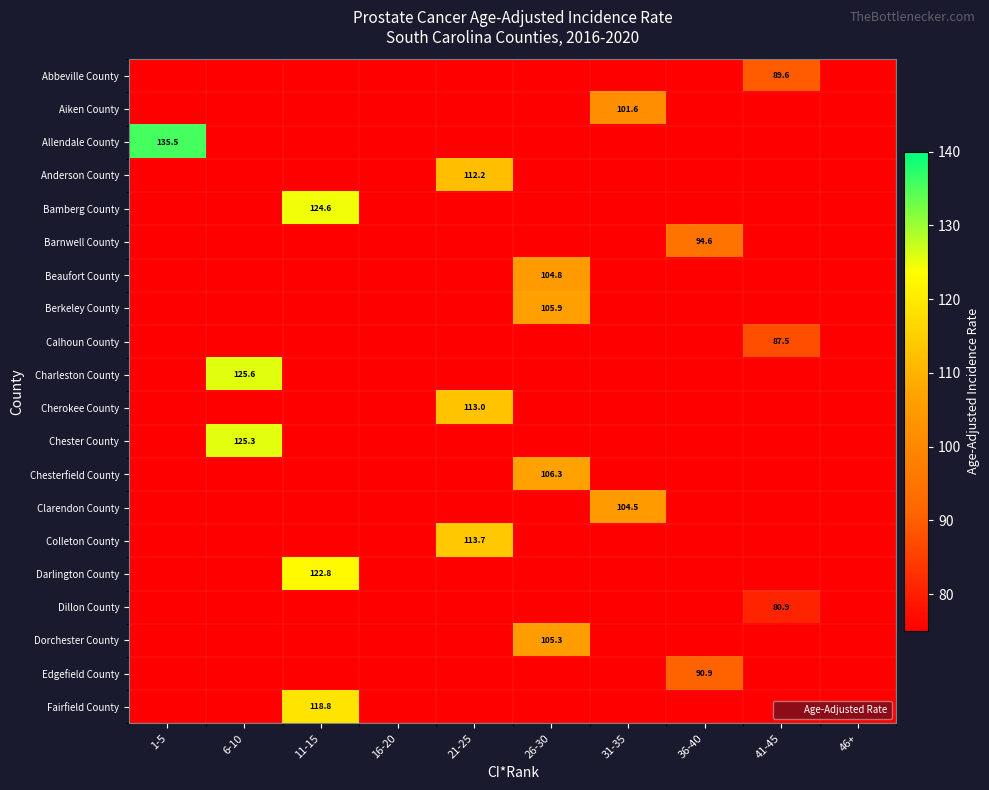

How many data points in Beaufort County are above 0?

1